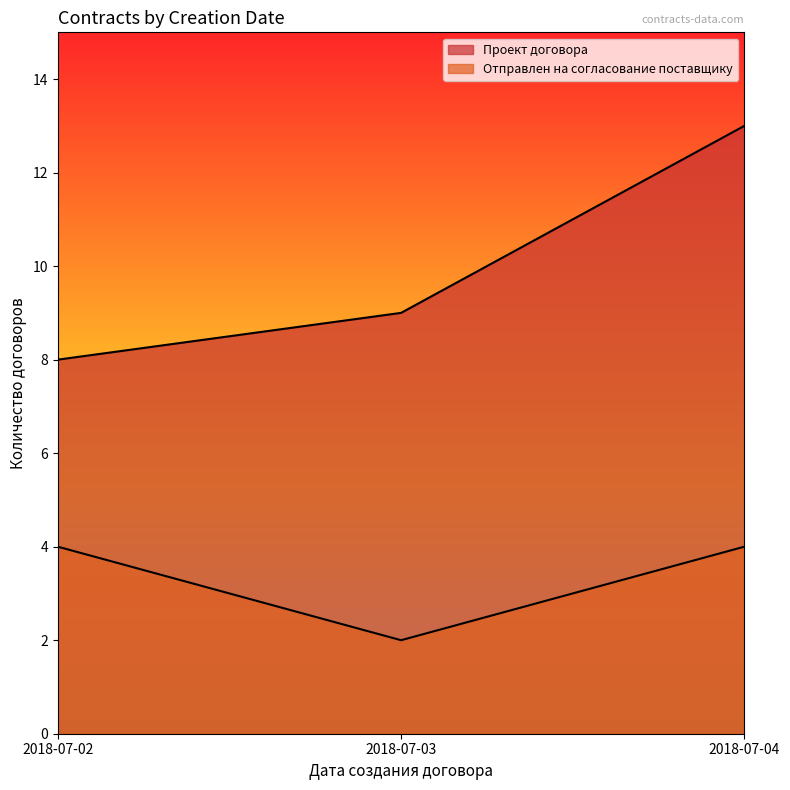

True or false: Проект договора and Отправлен на согласование поставщику cross at least once.

False